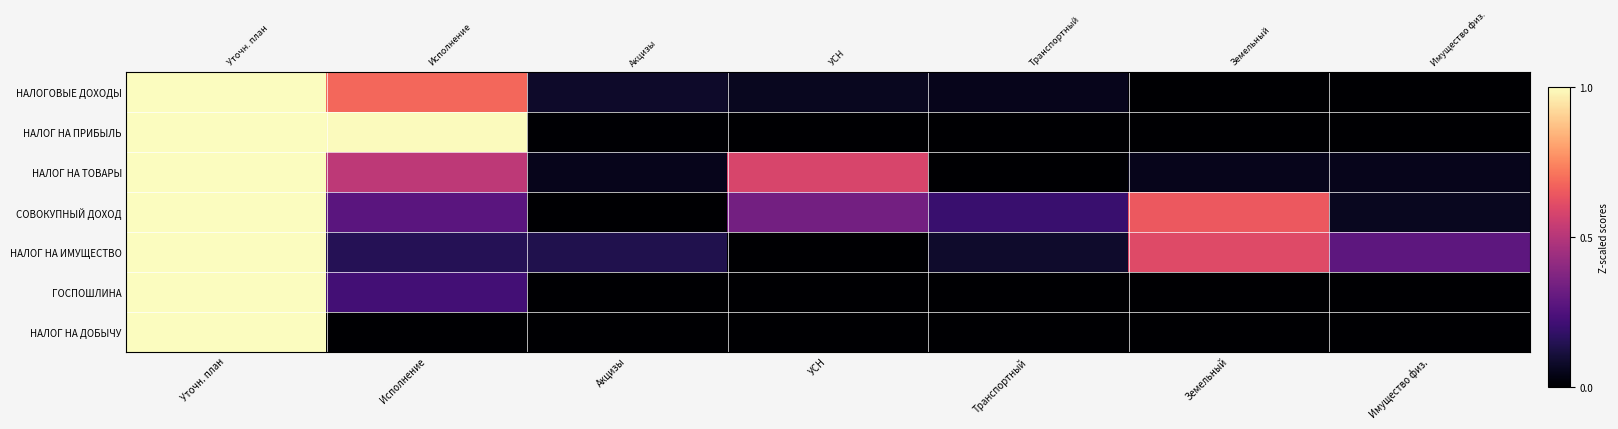

How many data points does each series have?

7